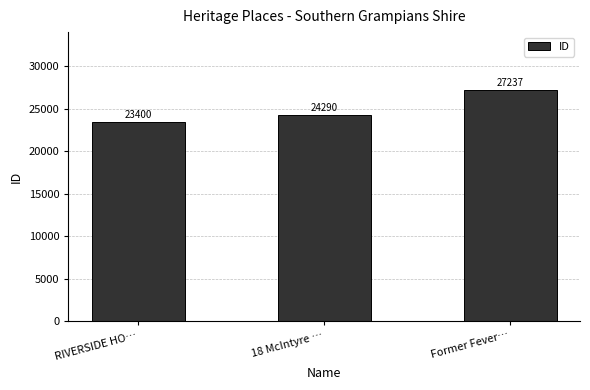

Which category has the highest value across all series?

Former Fever…